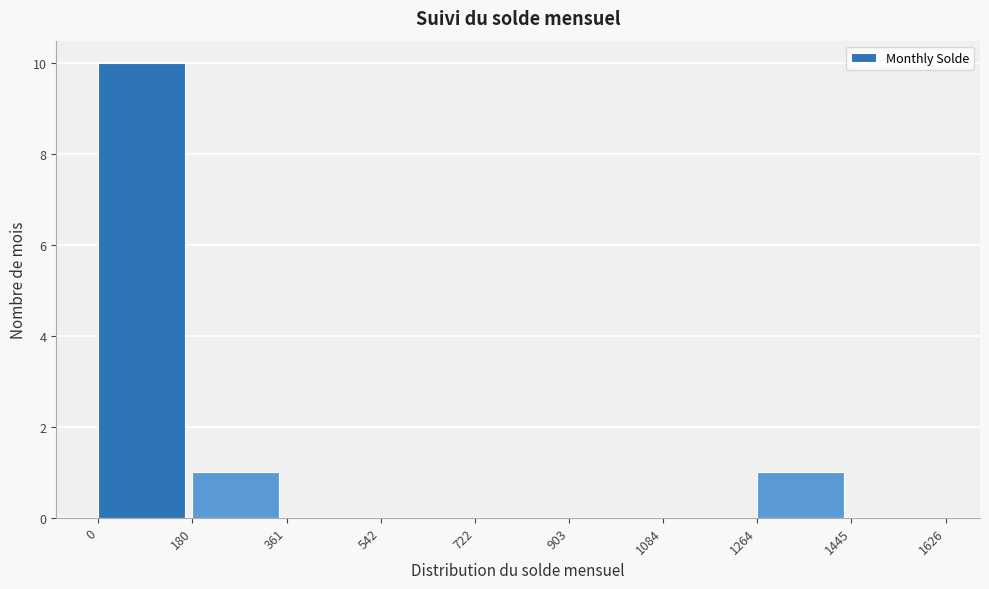

Which range on the x-axis has the tallest bar?

0 to 180